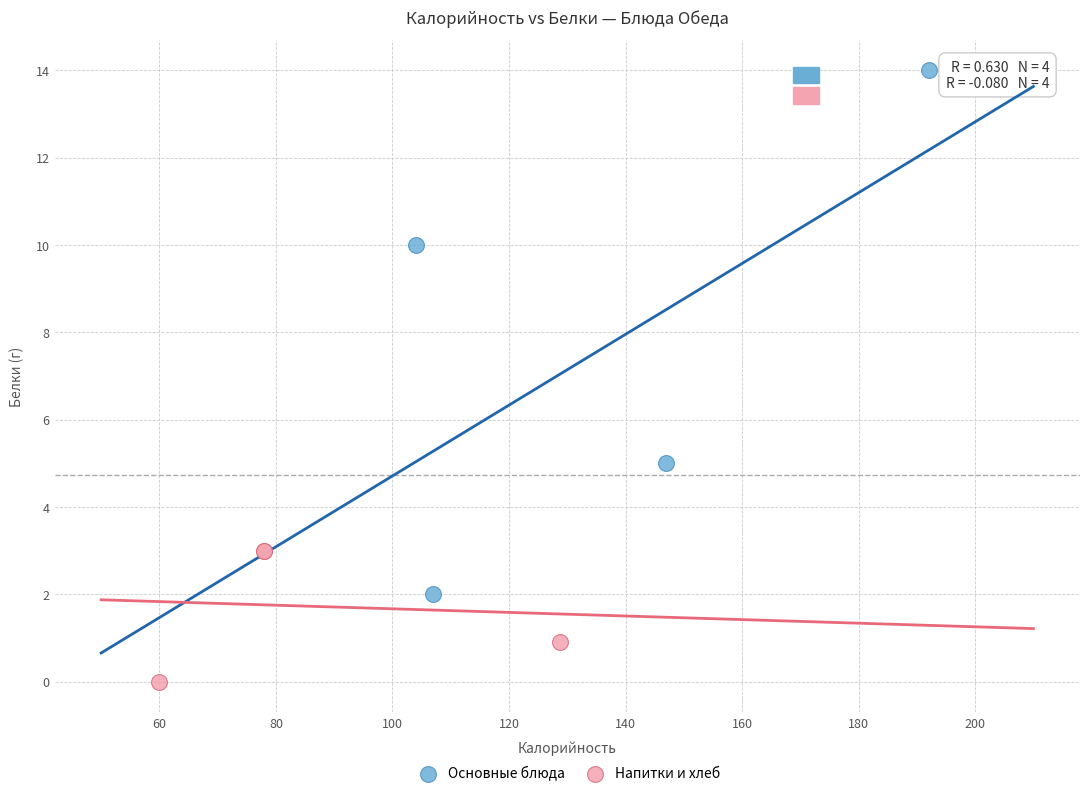

Which series contains the highest Y value?

Основные блюда